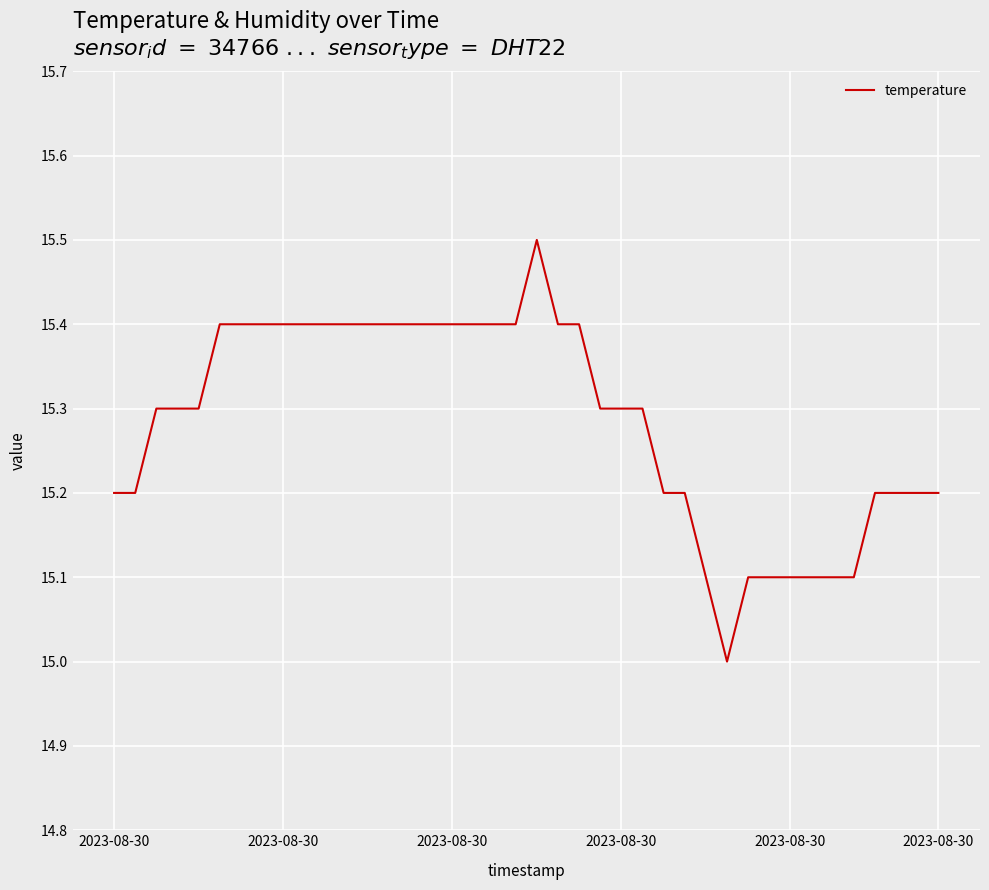

What is the smallest value displayed?

15.0